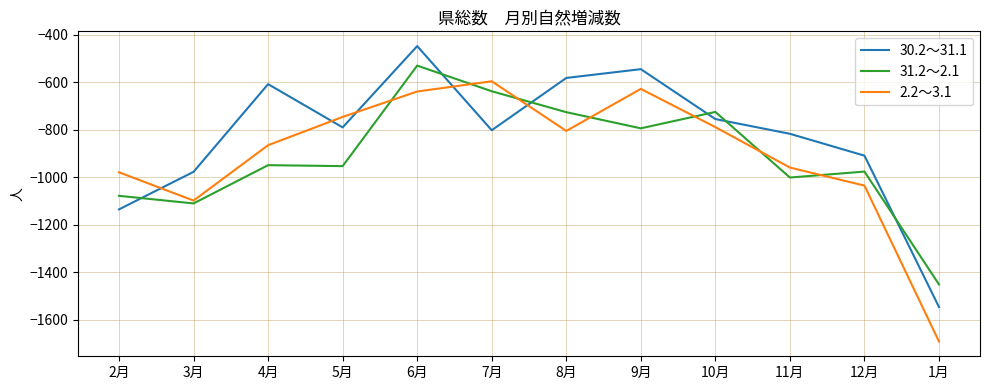

The 31.2～2.1 series shows -1451 at 1月. True or false?

True